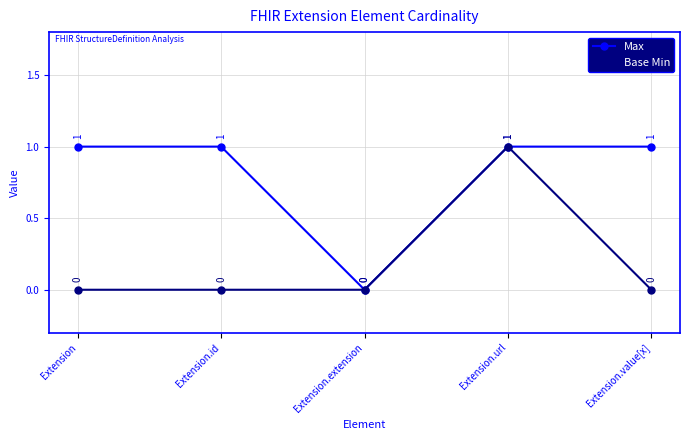

Which series has the largest total across all categories?

Max